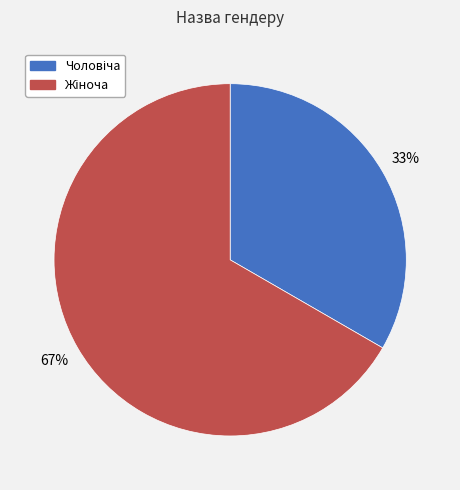

To the nearest percent, what is the average slice percentage?

50%